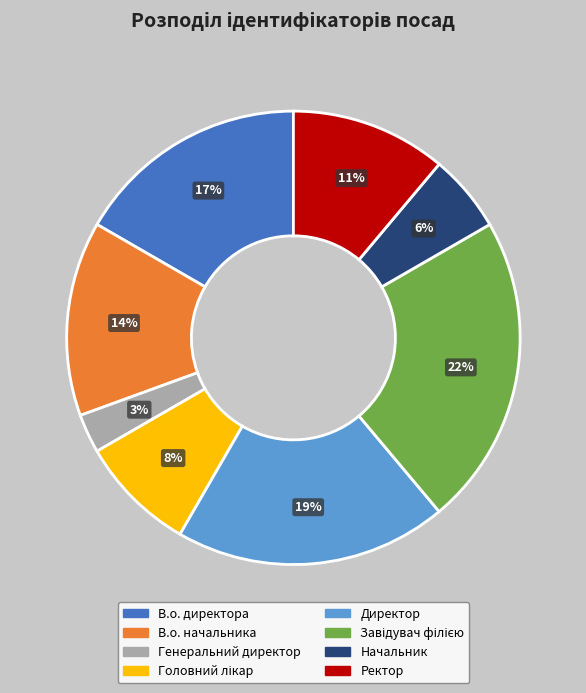

True or false: В.о. начальника accounts for 21% of the total.

False